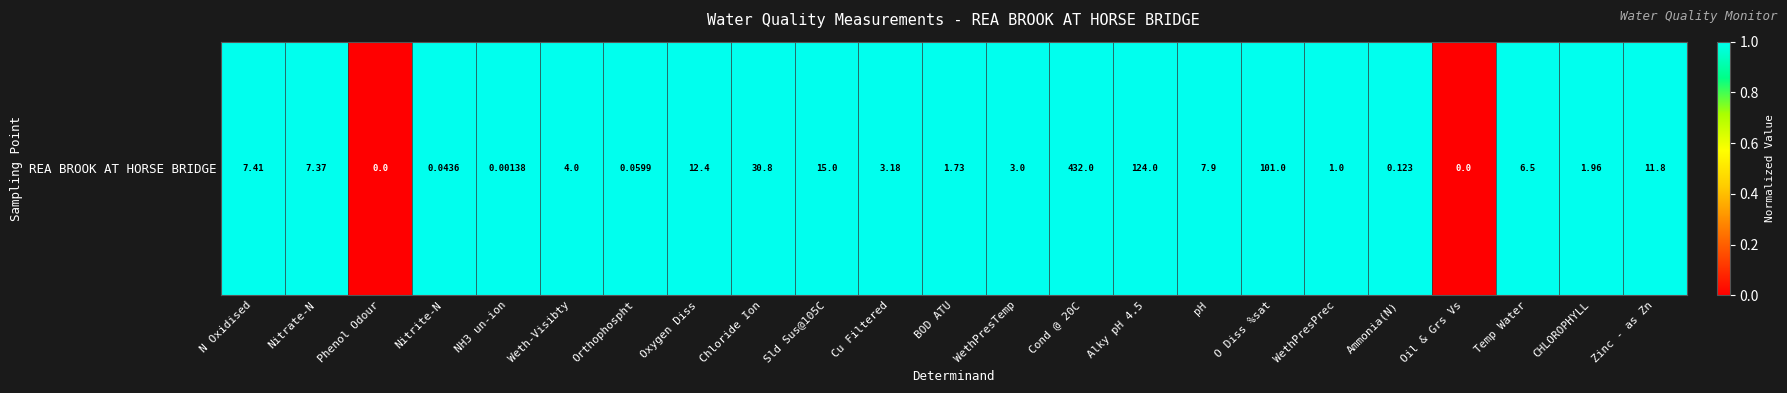

How many values exceed 0?

21